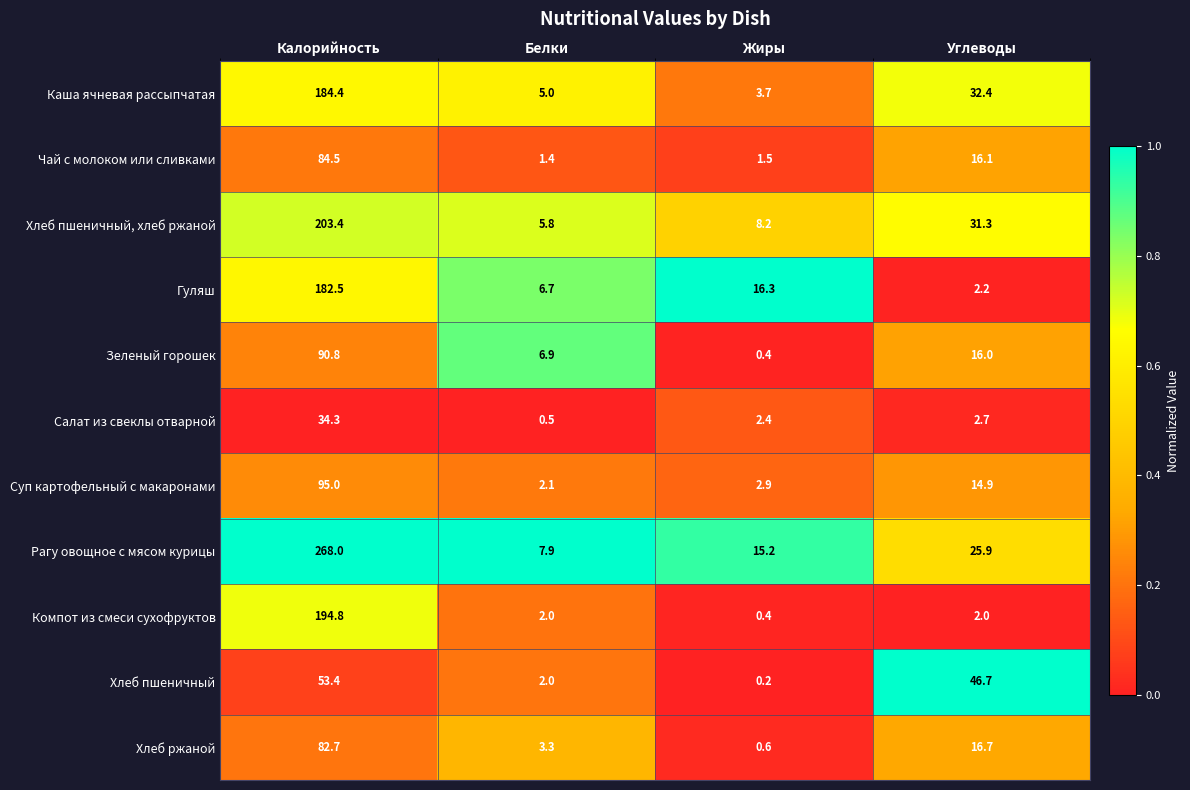

Which category has the highest value across all series?

Калорийность